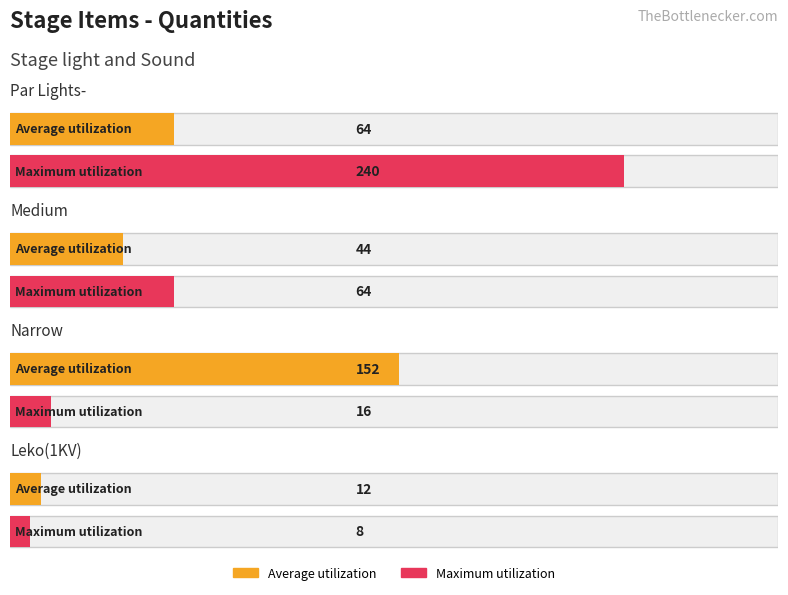

Is it true that Maximum utilization equals 240 at Par Lights-?

True